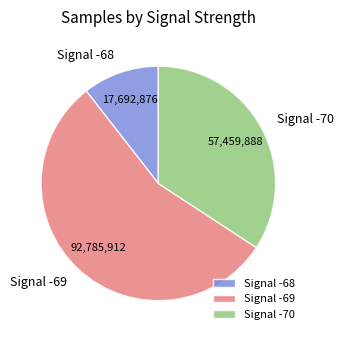

Which has a higher value, Signal -70 or Signal -68?

Signal -70